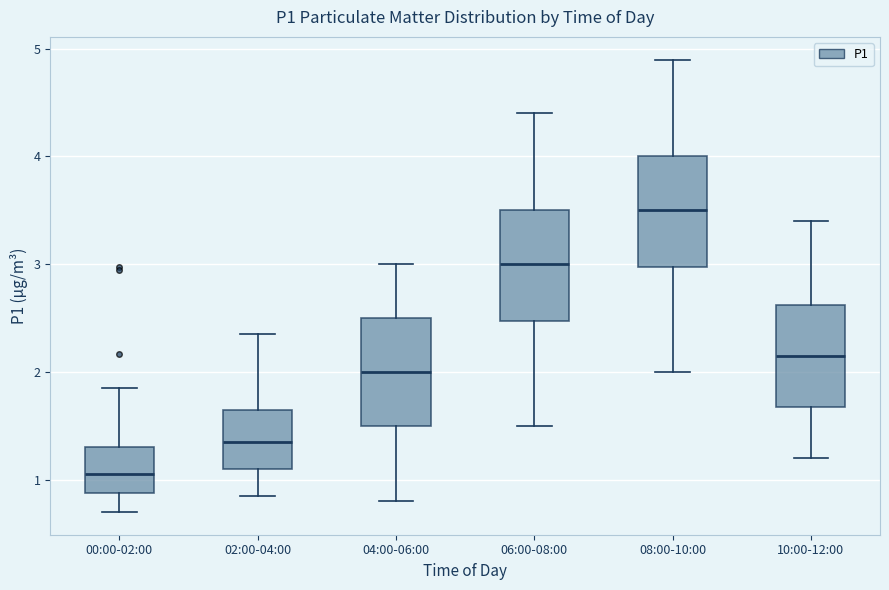

Which box's median line is the lowest?

00:00-02:00